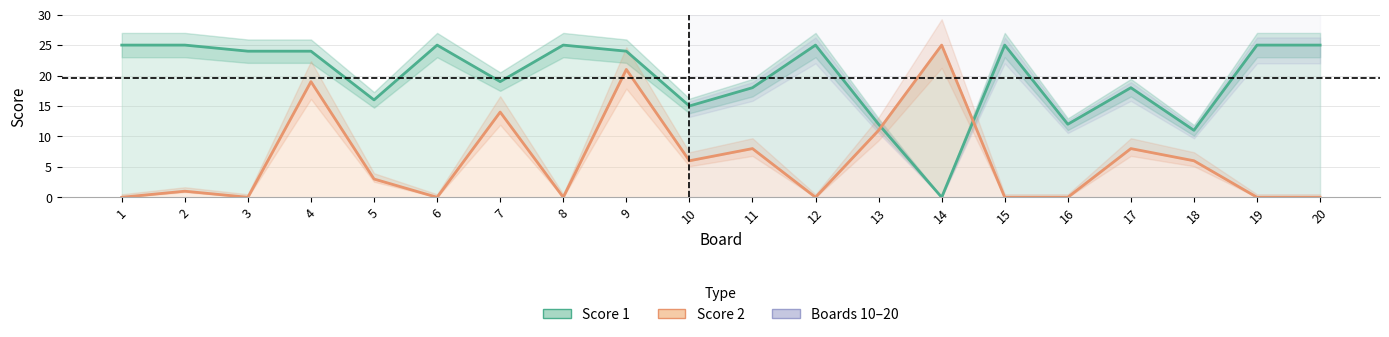

Between 14 and 20, which series saw the biggest shift?

Score 1